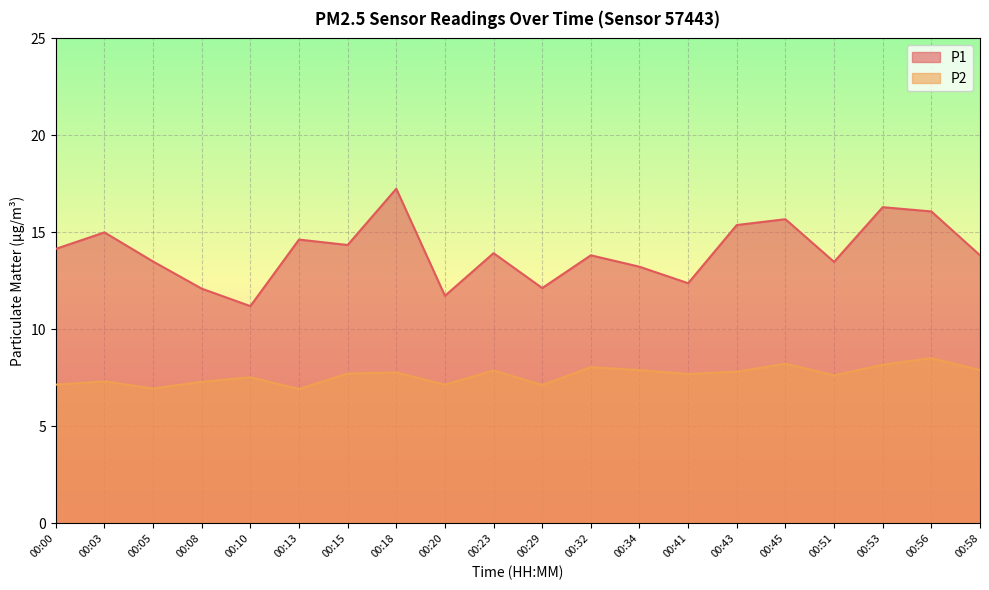

True or false: P2 and P1 cross at least once.

False